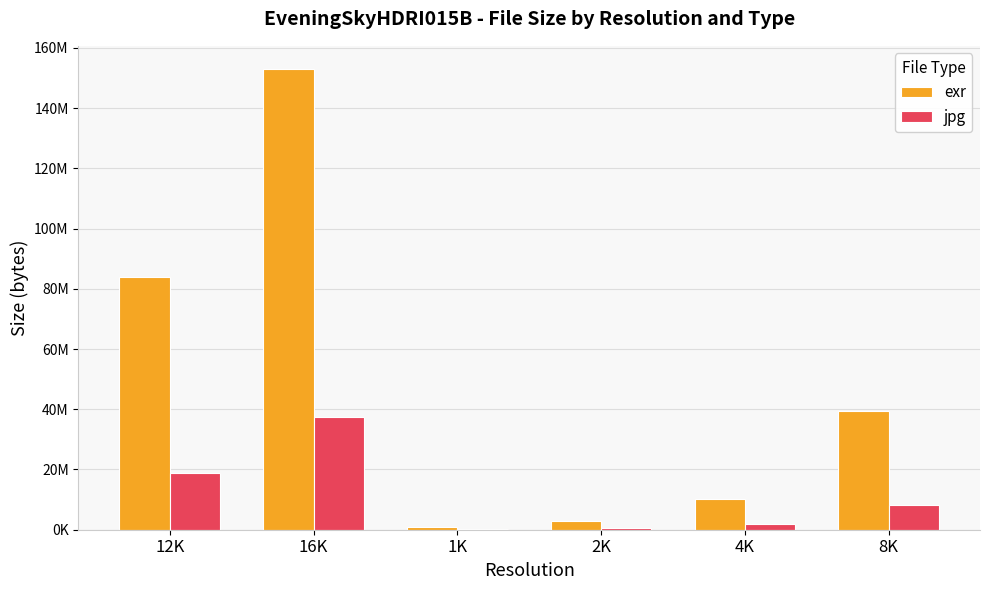

What are all the series names shown in the legend?

exr, jpg